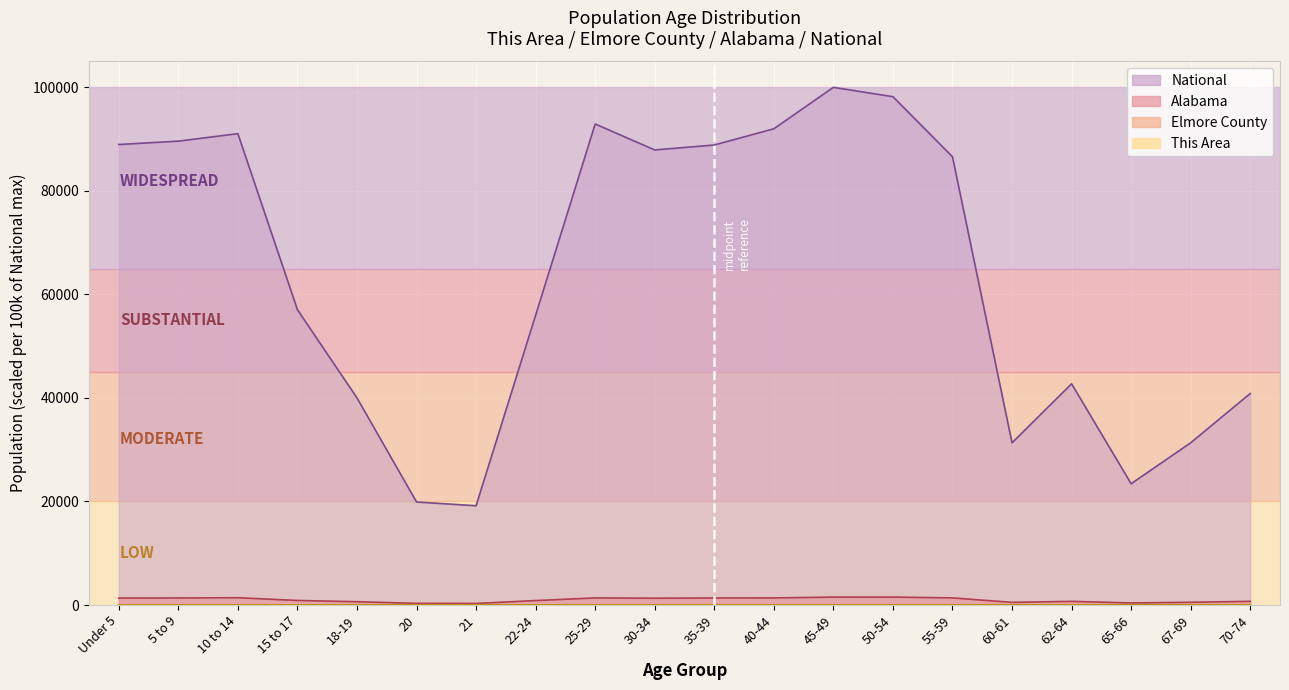

What is the minimum value for National?

19174.7